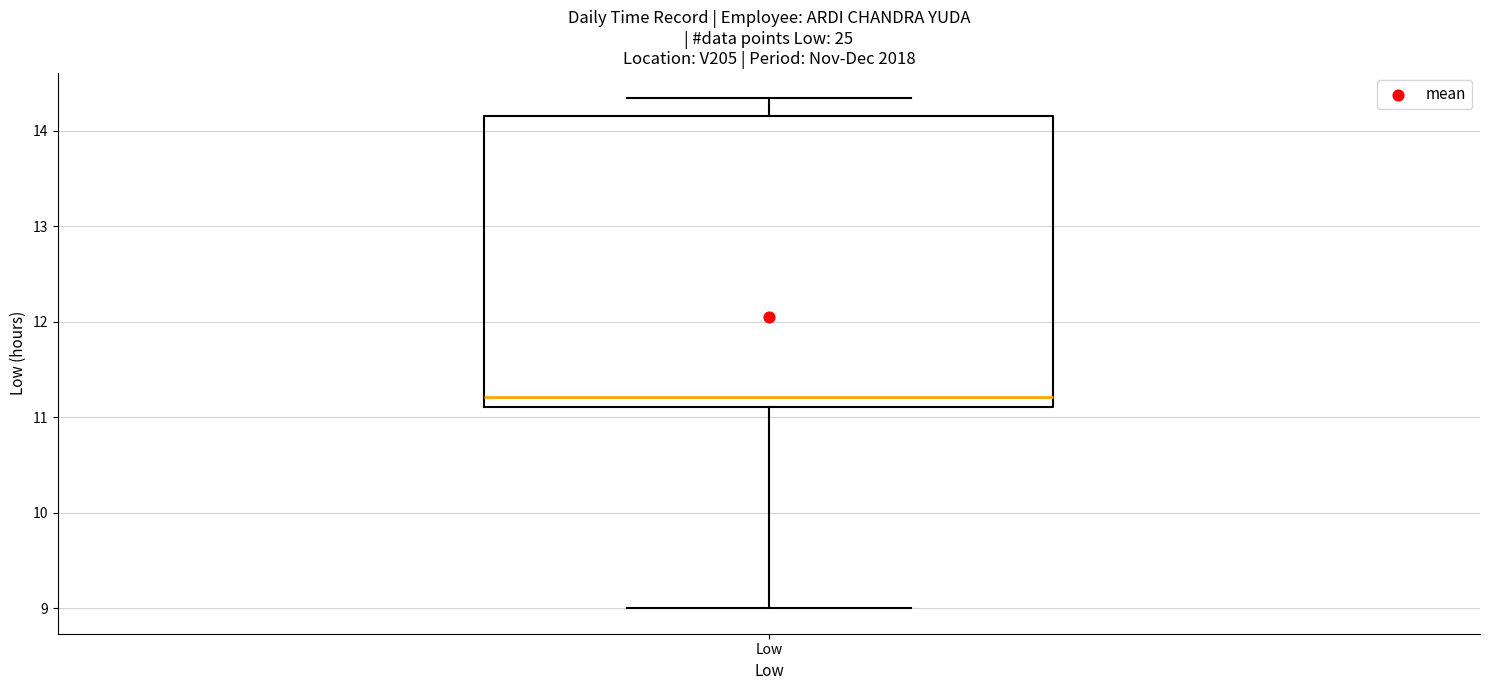

Where does the median line of the box for Low sit on the y-axis? The values are not printed on the chart, so give them approximately, as read against the axis.

11.2